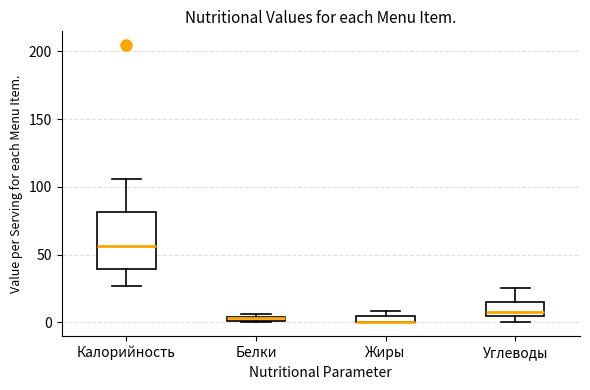

Where is the upper edge of the box for Жиры on the y-axis? The values are not printed on the chart, so give them approximately, as read against the axis.

5